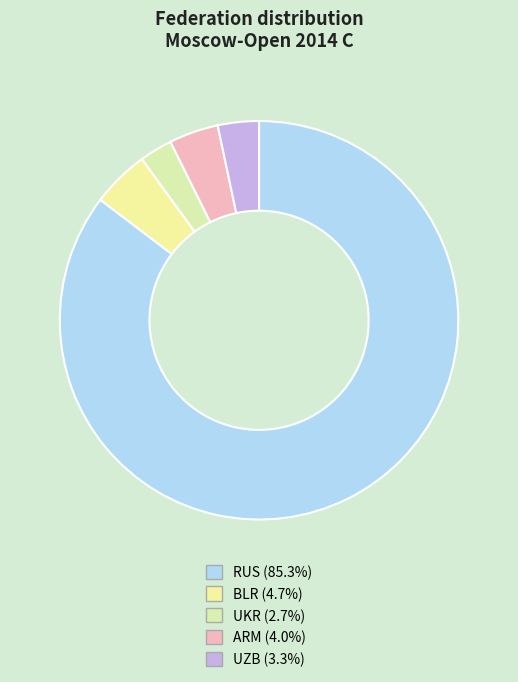

How many slices are in this pie chart?

5